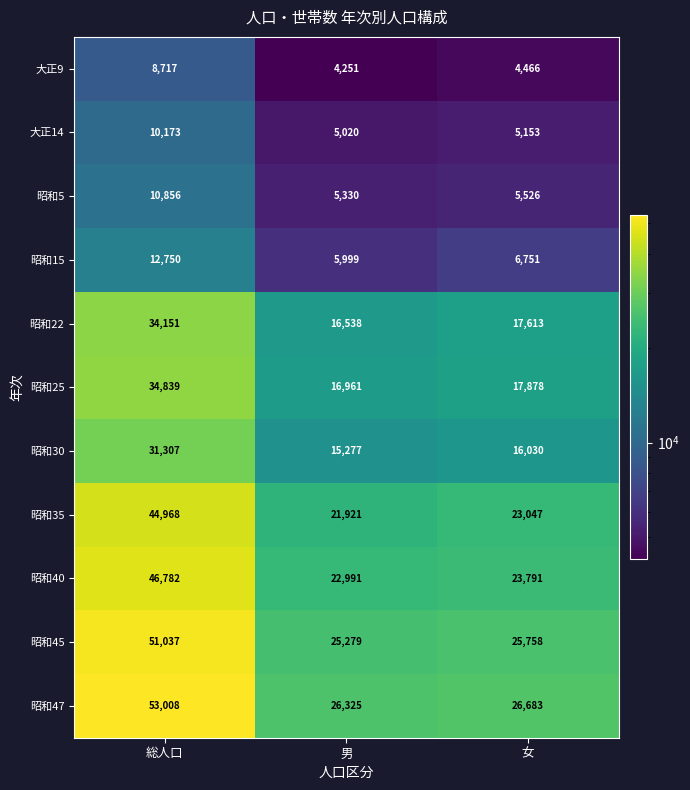

What is the sum of the 大正14 values at 総人口 and 男?

15193